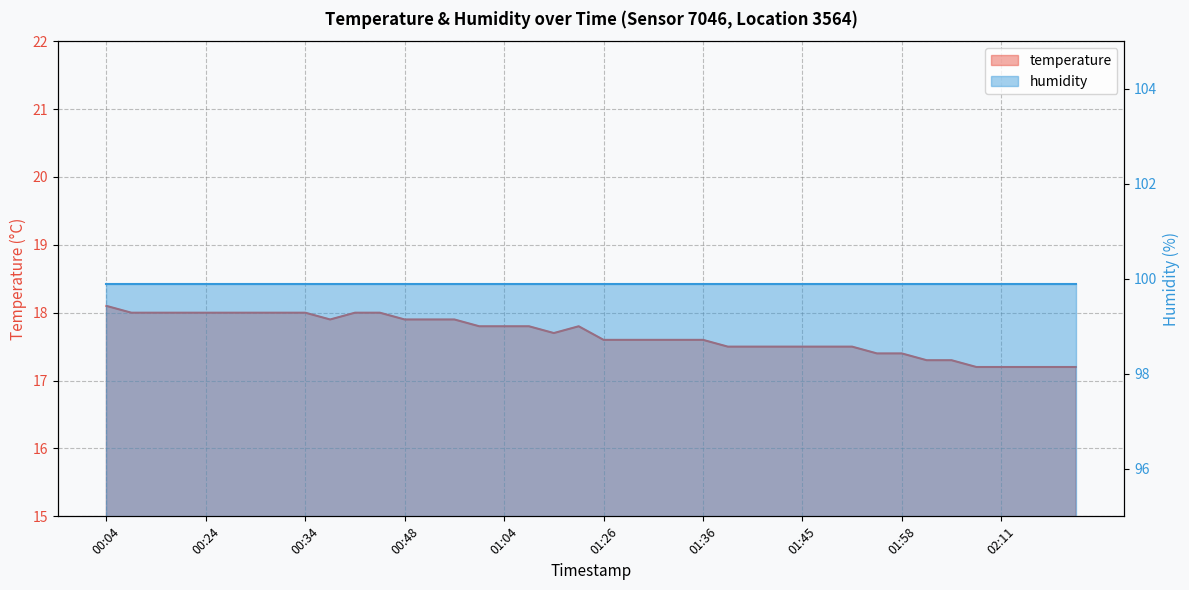

What is the change in value from 00:24 to 01:41?

-0.5